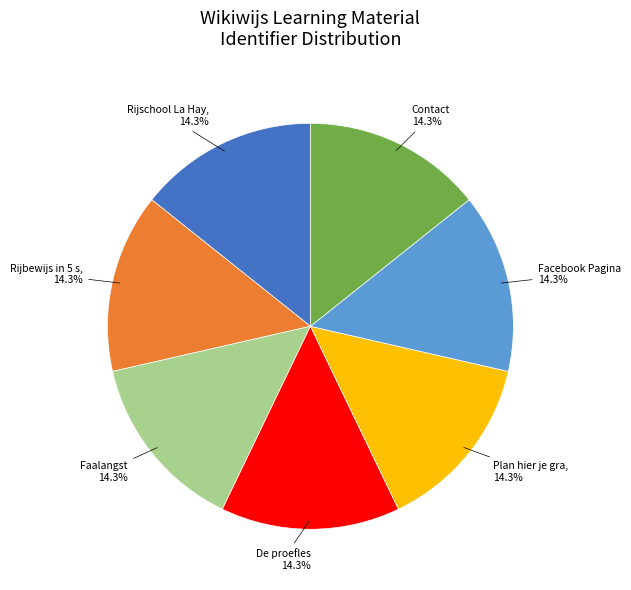

Is there a majority slice in this chart?

No